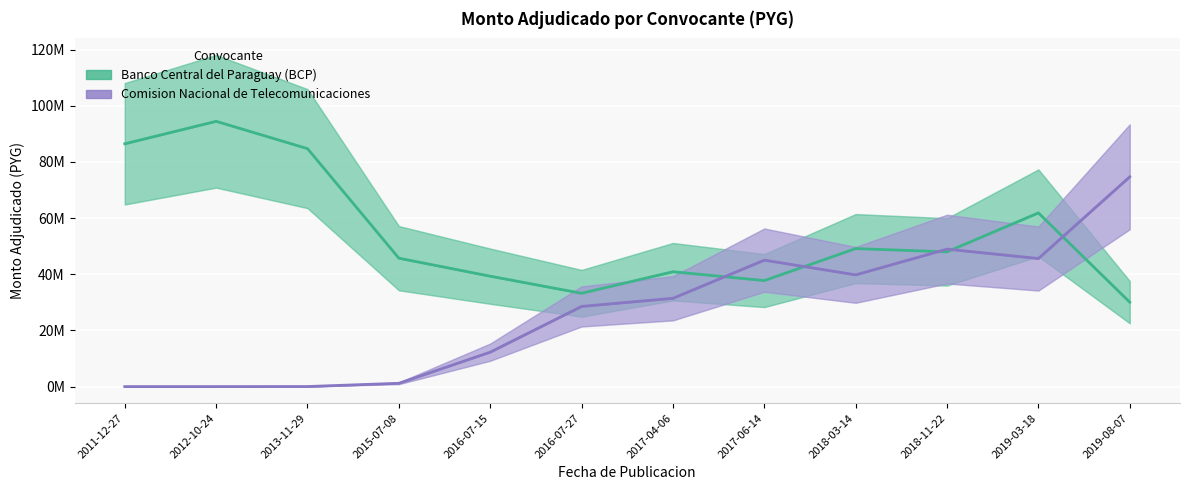

True or false: Comision Nacional de Telecomunicaciones and Banco Central del Paraguay (BCP) cross at least once.

True